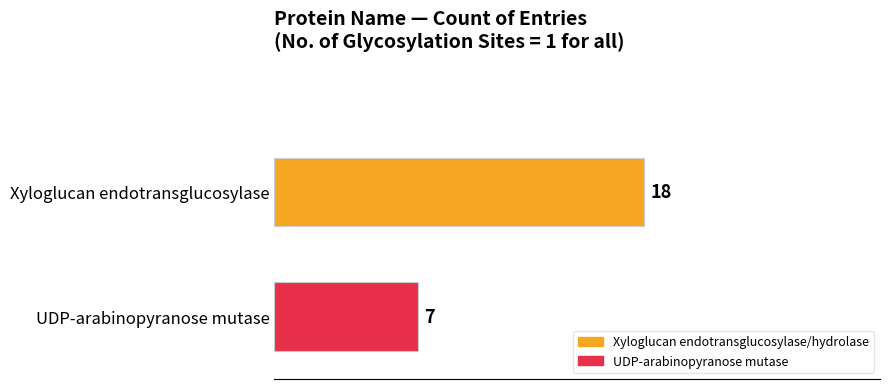

List the labels in order of value, smallest first.

UDP-arabinopyranose mutase, Xyloglucan endotransglucosylase